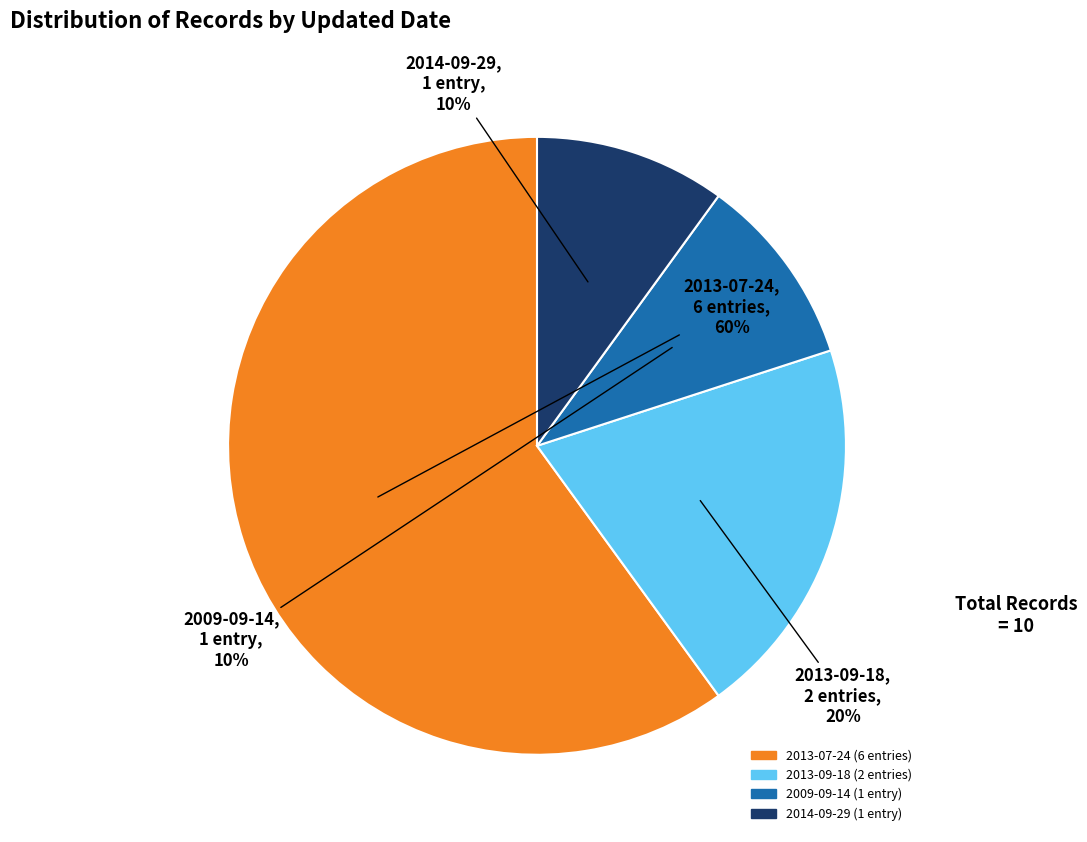

To the nearest percent, what is the difference between the largest and smallest slice percentages?

50%